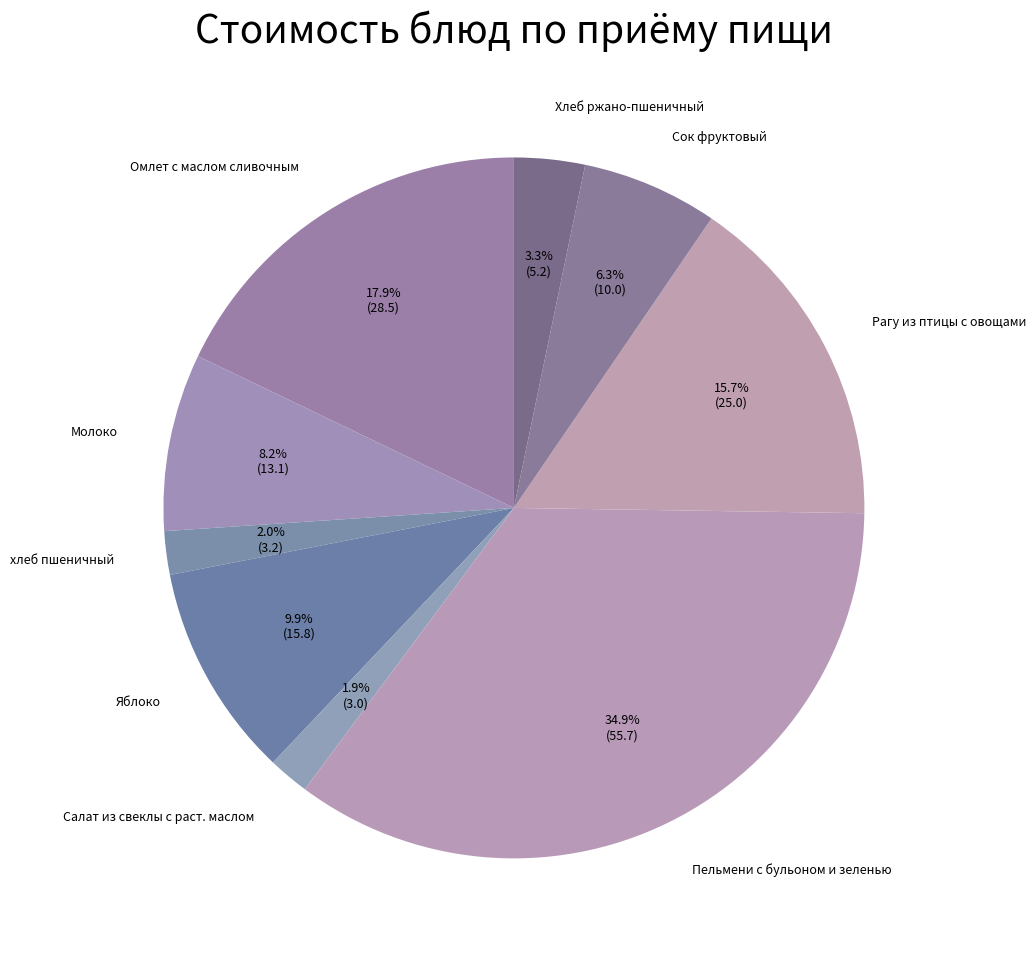

Which has a higher value, Пельмени с бульоном и зеленью or Хлеб ржано-пшеничный?

Пельмени с бульоном и зеленью